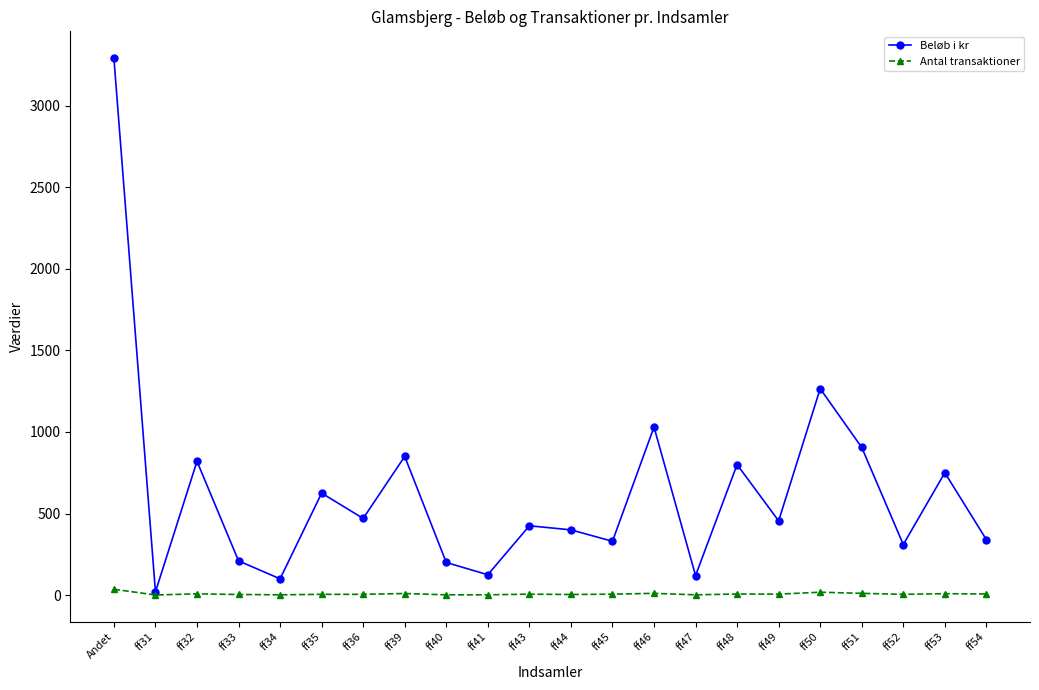

What is the difference between the maximum and minimum values in the Beløb i kr series?

3270